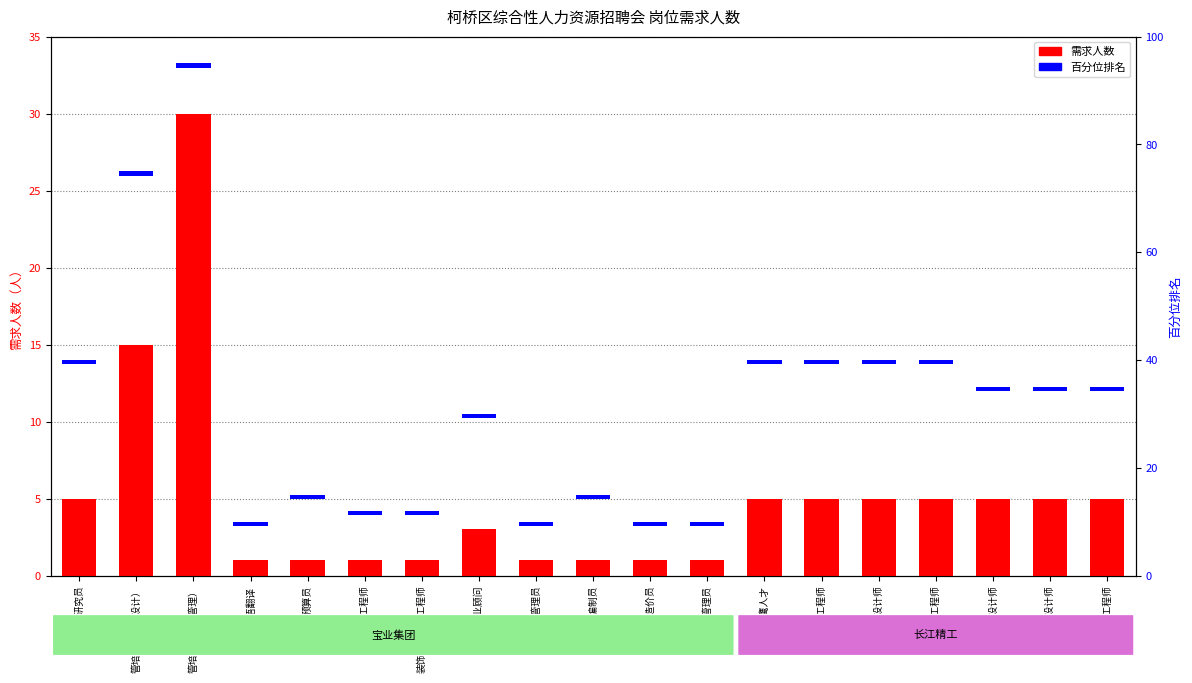

List the labels in order of 百分位排名 value, largest first.

博士研究员, 管培生（研发设计）, 管培生（综合管理）, 日语翻译, 预算员, 销售工程师, 装饰砂浆技术工程师, 房产置业顾问, 资料管理员, 技术标编制员, 安装造价员, 工程安全管理员, 精鹰人才, 研发工程师, 结构设计师, 技术工程师, 建筑设计师, 详图设计师, 工艺工程师